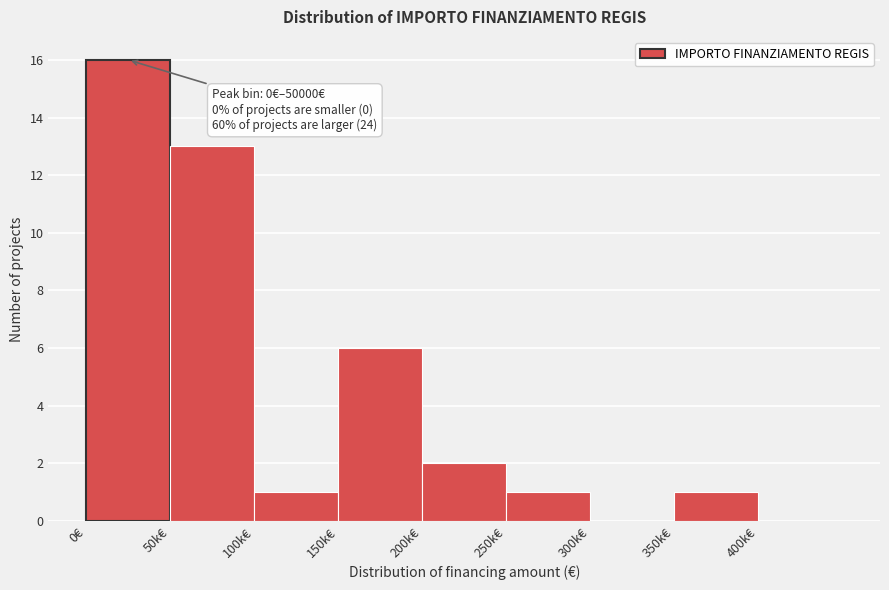

Reading left to right, extract all data points from this chart.

0€=16	50k€=13	100k€=1	150k€=6	200k€=2	250k€=1	300k€=0	350k€=1	400k€=0